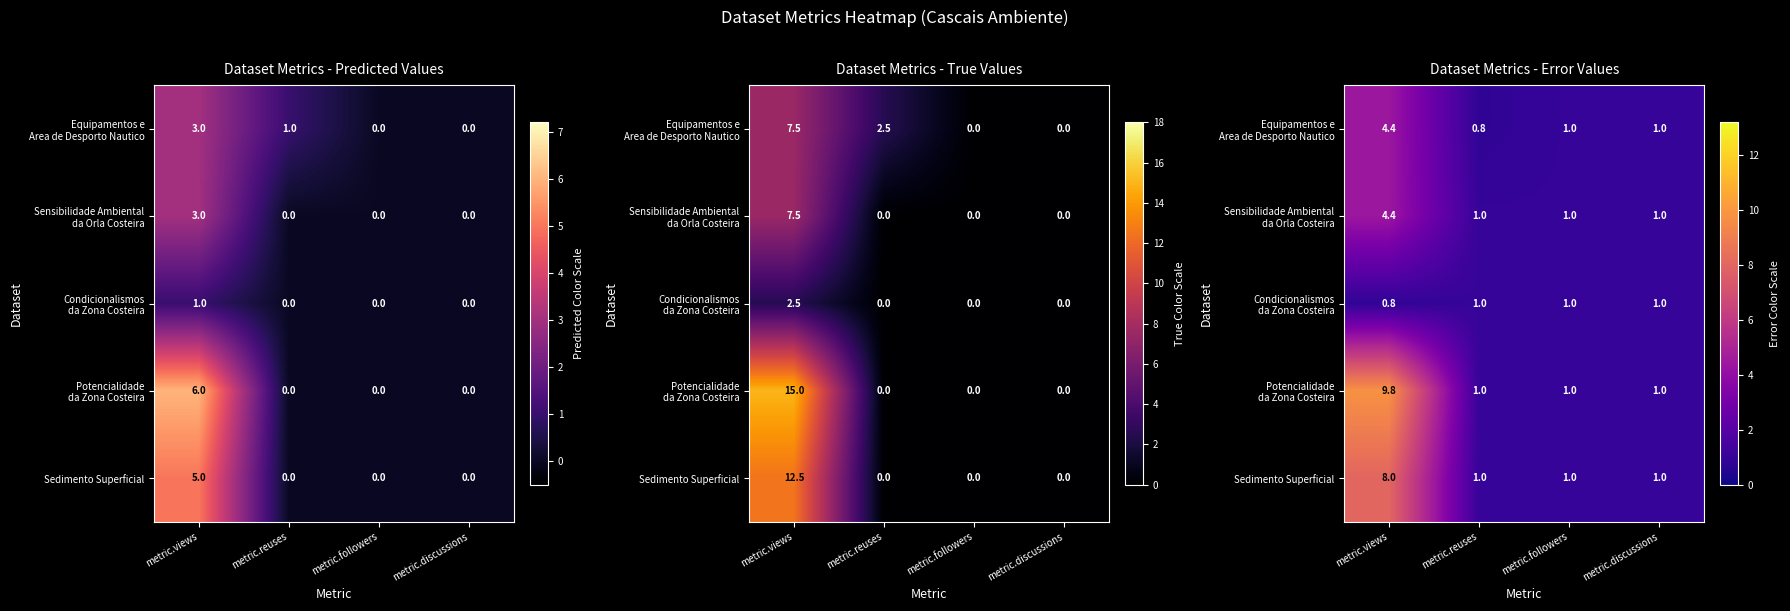

Is it true that Sensibilidade Ambiental da Orla Costeira equals 1.3 at metric.followers?

False